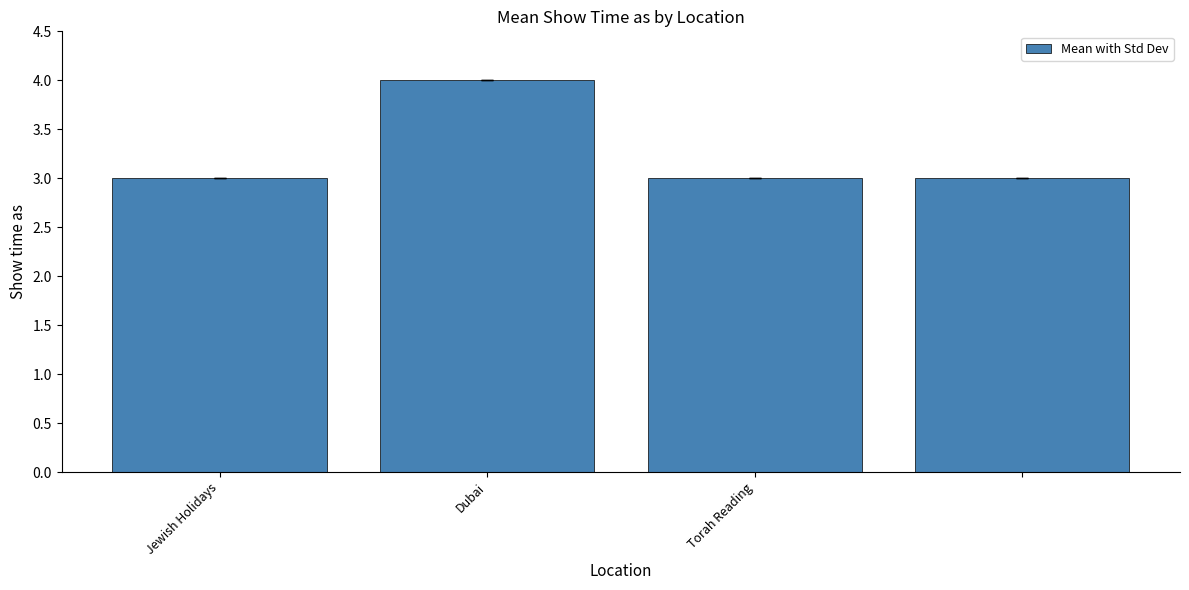

Are the bars horizontal?

No